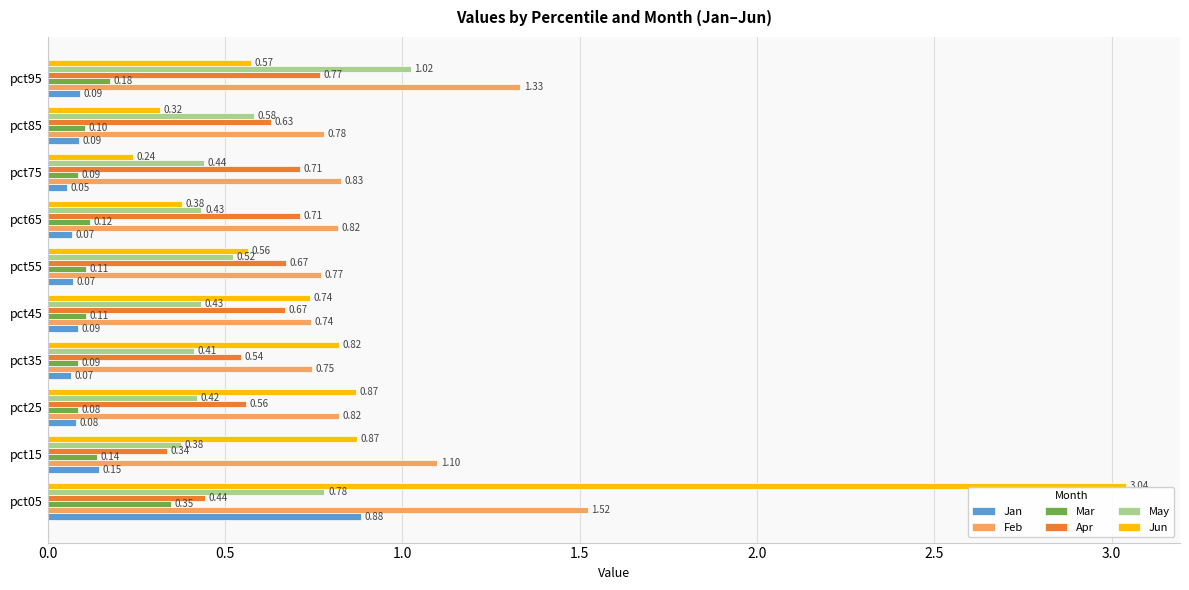

Is the value of Jan at pct25 greater than the value of May at pct25?

No